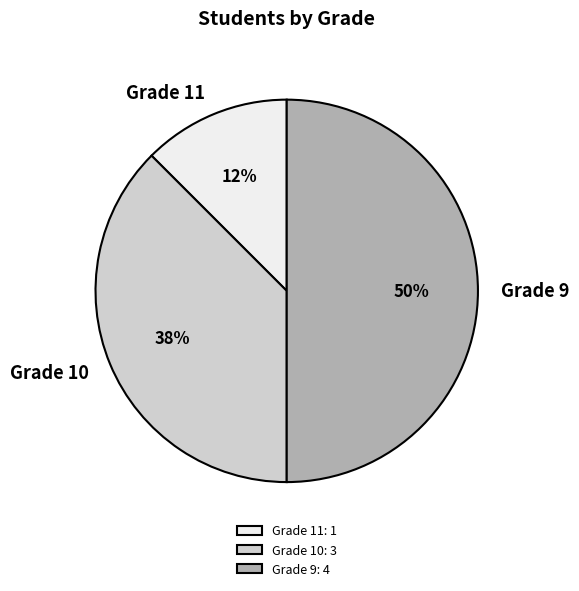

Count the number of slices in the pie.

3